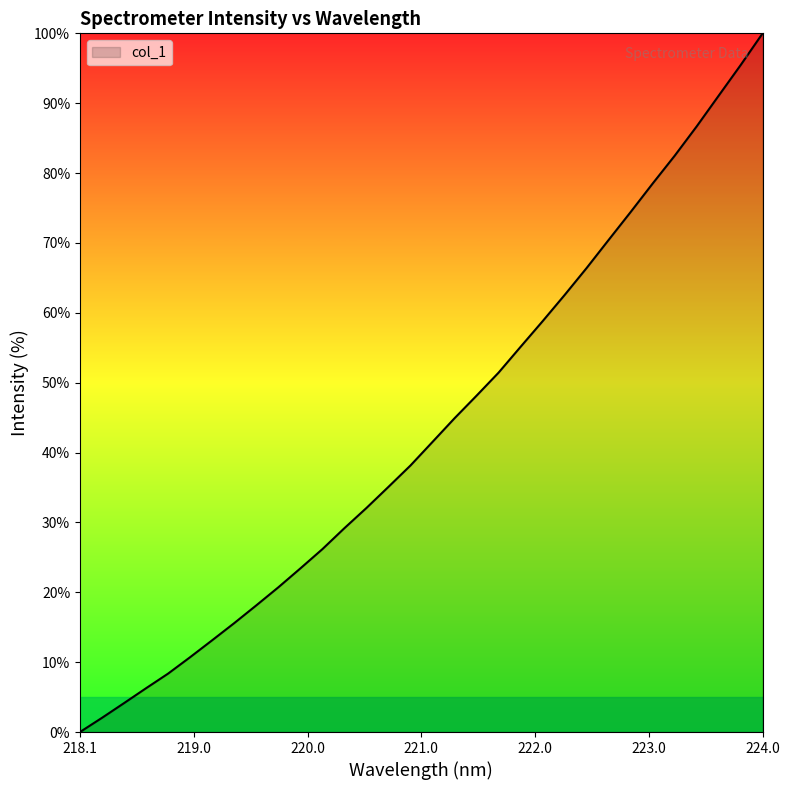

Does the chart display data point markers on the line(s)?

No